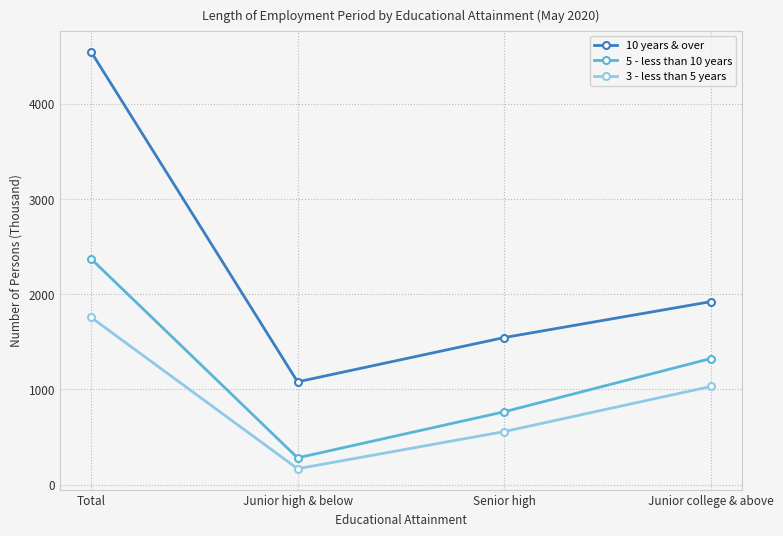

True or false: 5 - less than 10 years and 10 years & over cross at least once.

False